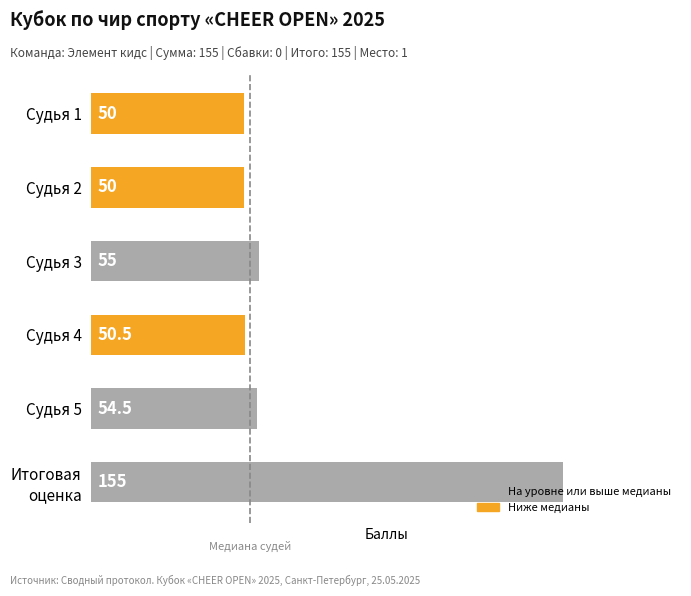

Reading top to bottom, extract all data points from this chart.

50.0	50.0	55.0	50.5	54.5	155.0